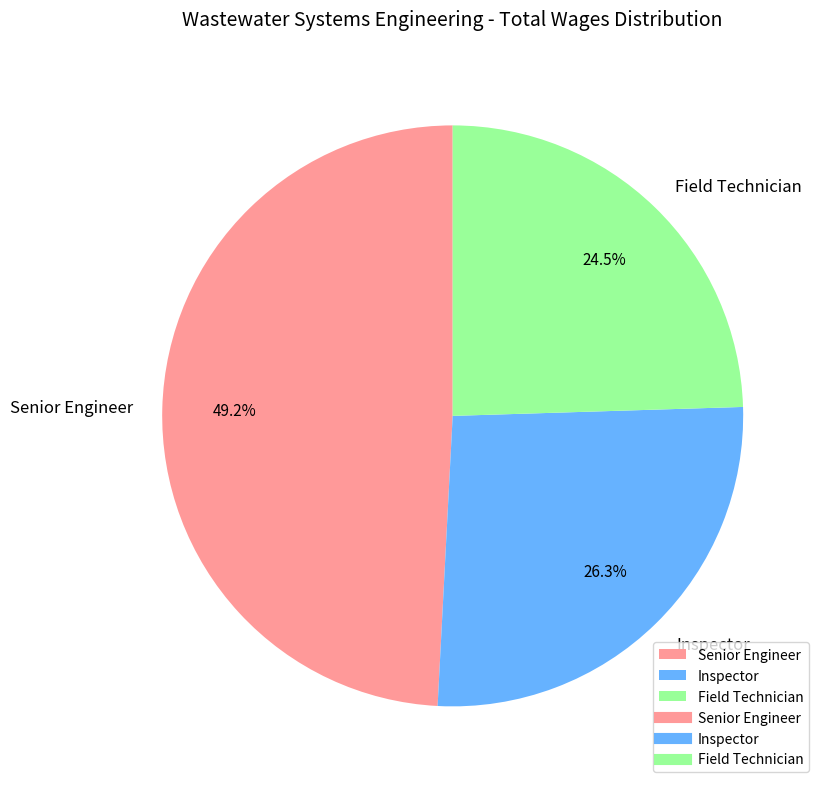

Count the number of slices in the pie.

3